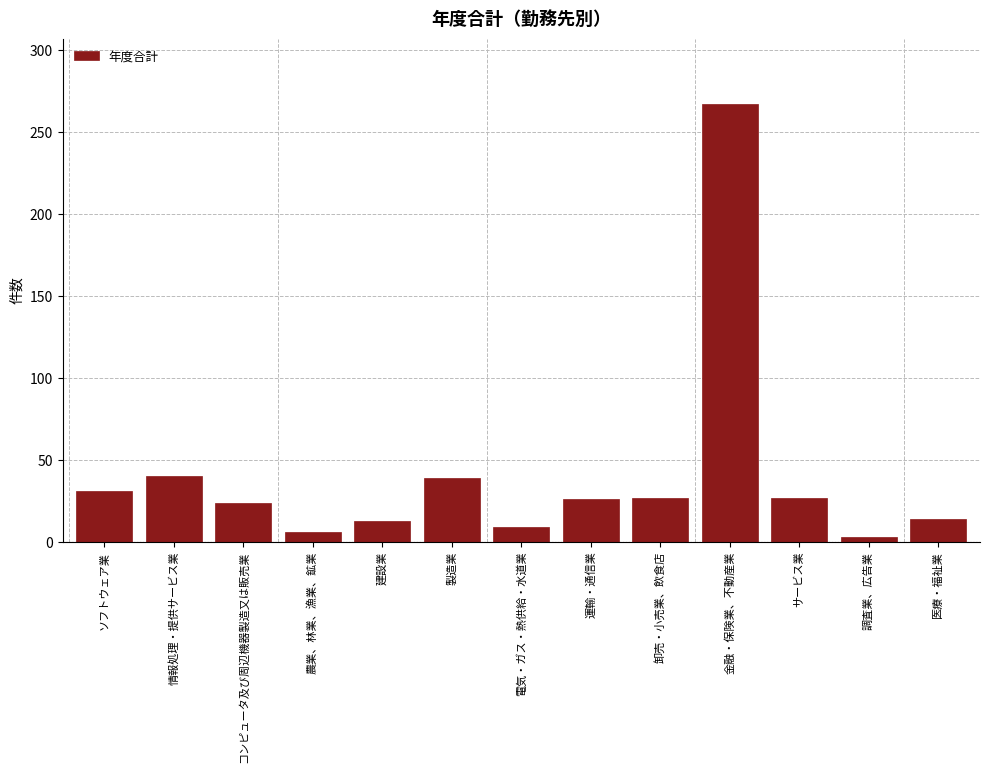

What is the difference between the values at 製造業 and 卸売・小売業、飲食店?

12